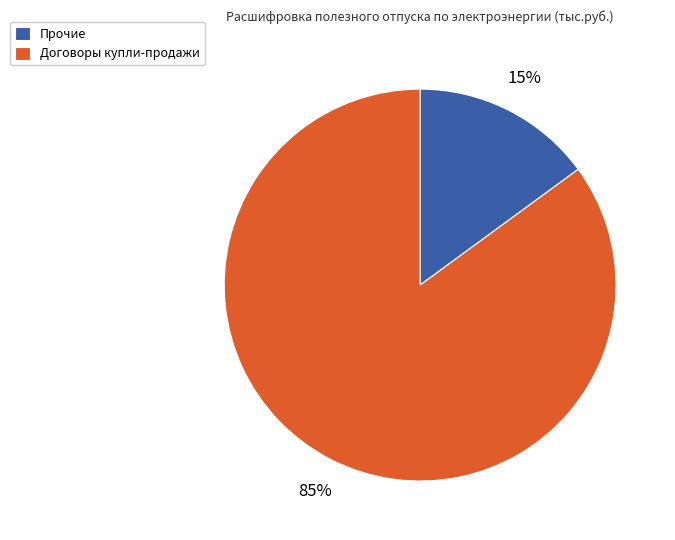

Approximately how many times larger is the value at Договоры купли-продажи compared to Прочие?

5.7